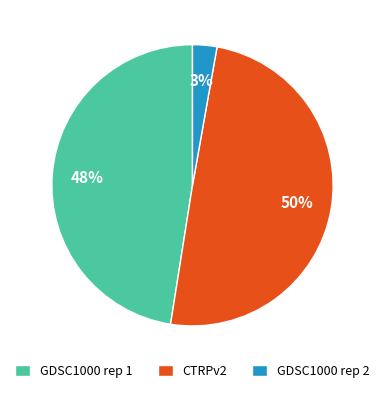

Is it true that GDSC1000 rep 2 is 3% of the pie?

True